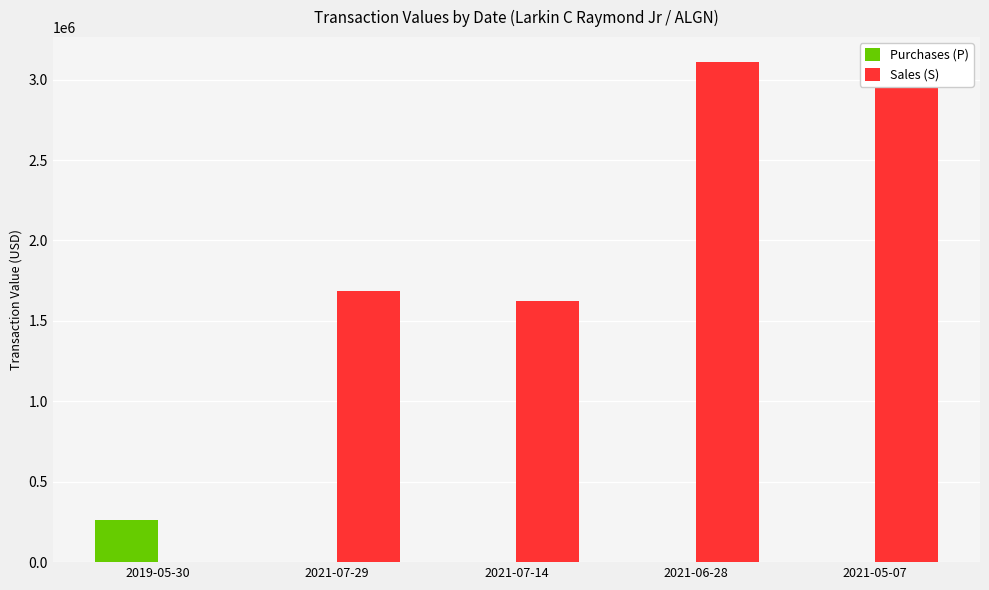

What is the difference between the Sales (S) values at 2019-05-30 and 2021-07-29?

1687500